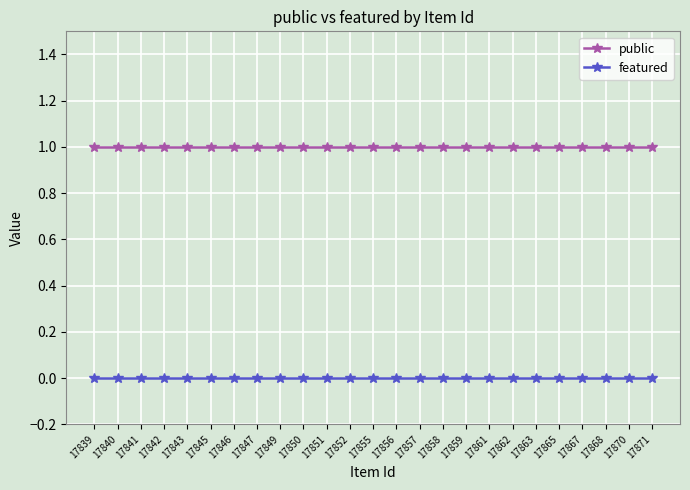

List the series in order of their overall mean, lowest first.

featured, public